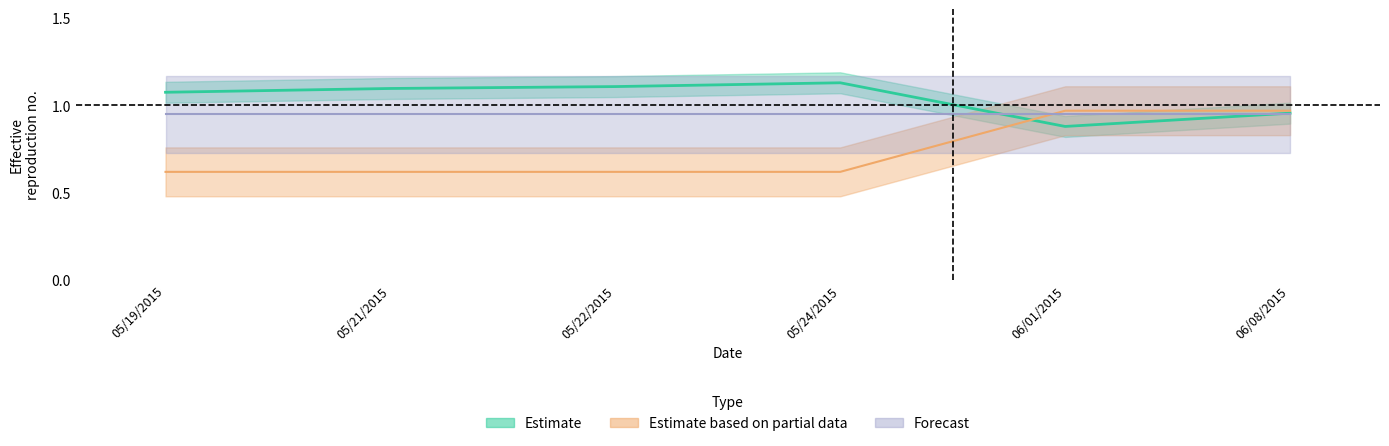

What value does the Startday series have at 05/24/2015?

1.1